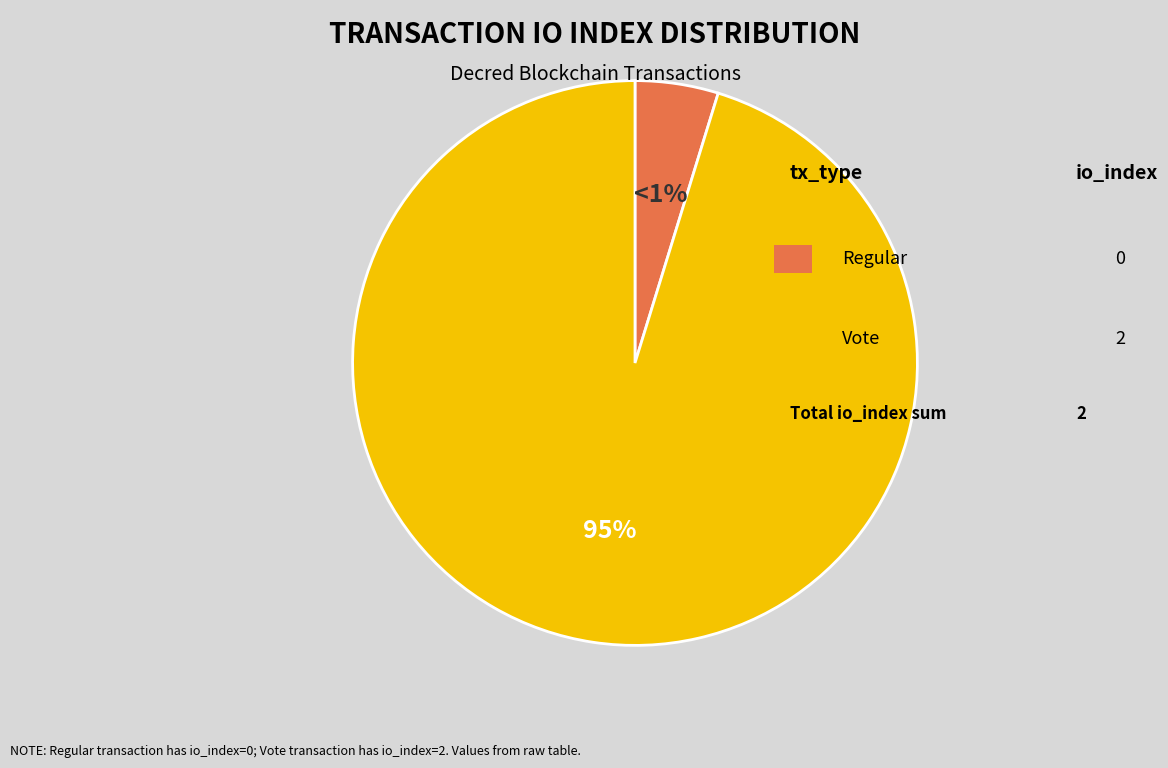

What percentage do Regular (io_index=0) and Vote (io_index=2) together represent?

100.0%